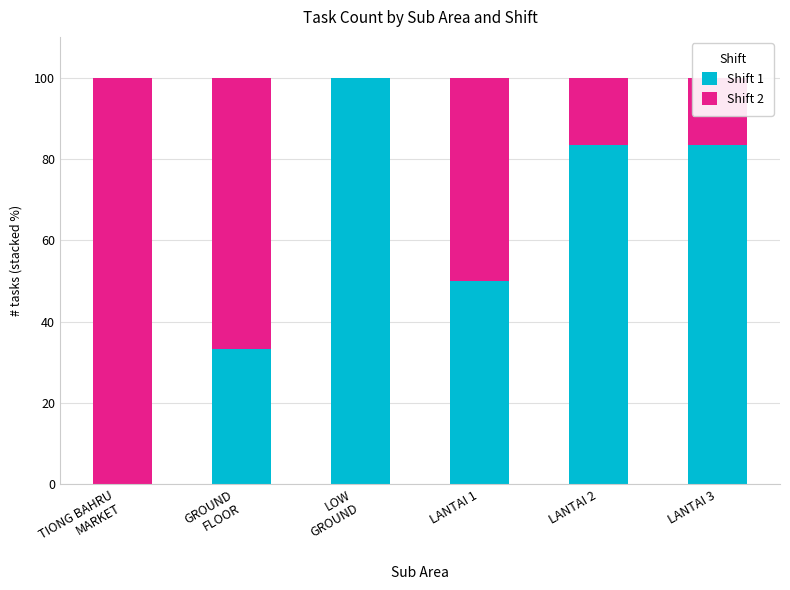

What is the sum of all Shift 1 values?

350.0